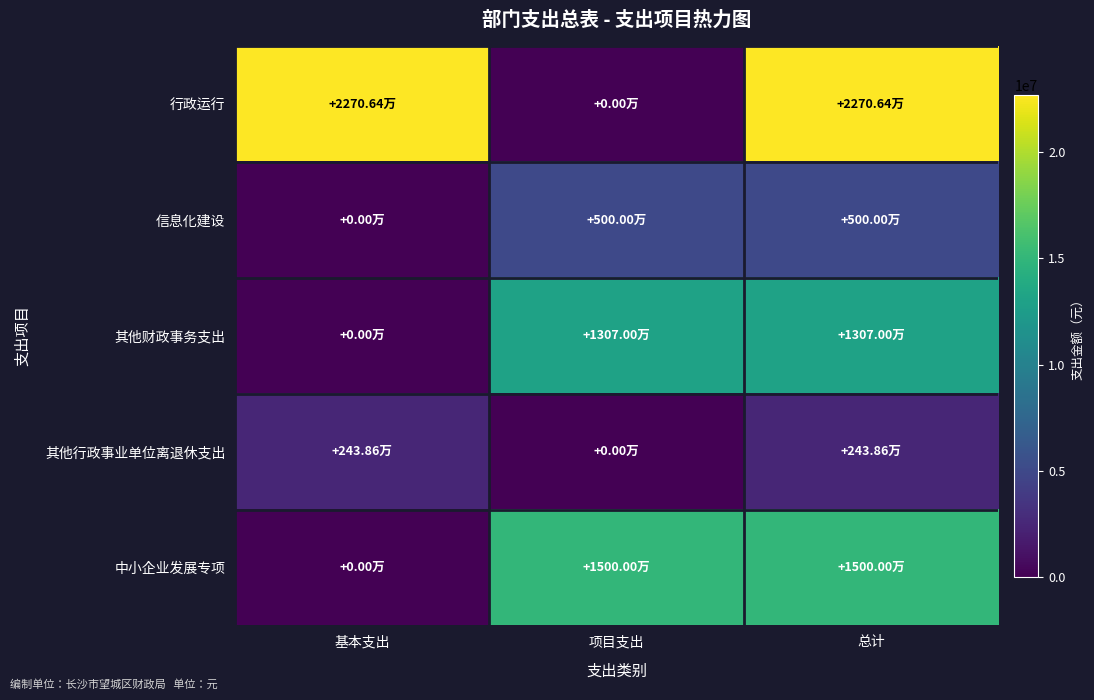

Between 基本支出 and 项目支出, which series saw the biggest shift?

行政运行